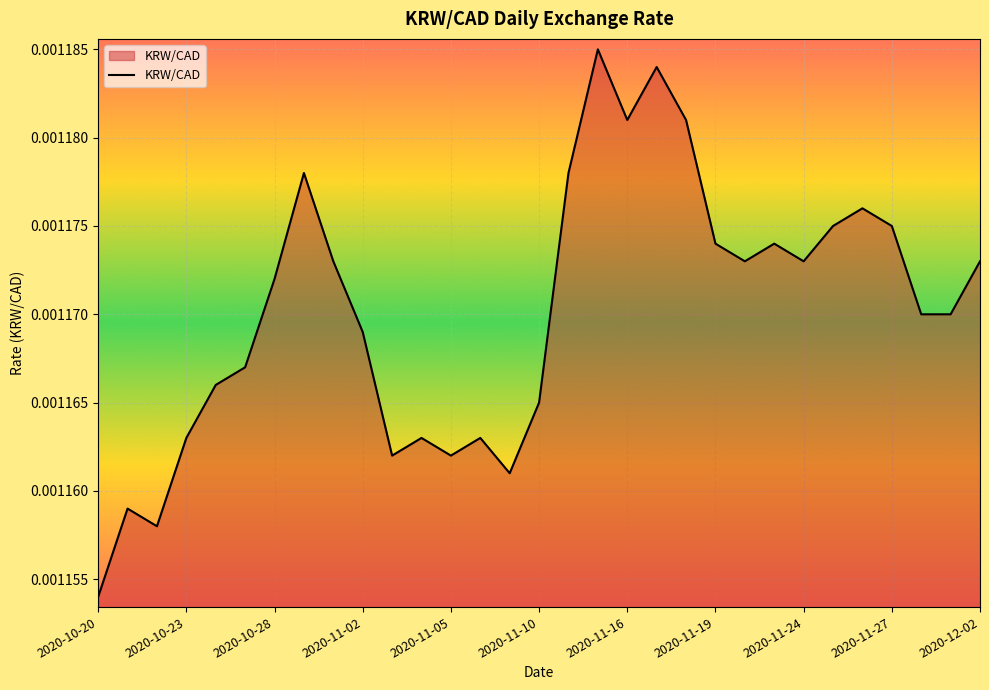

Which has a higher value, 2020-11-16 or 2020-11-05?

2020-11-16